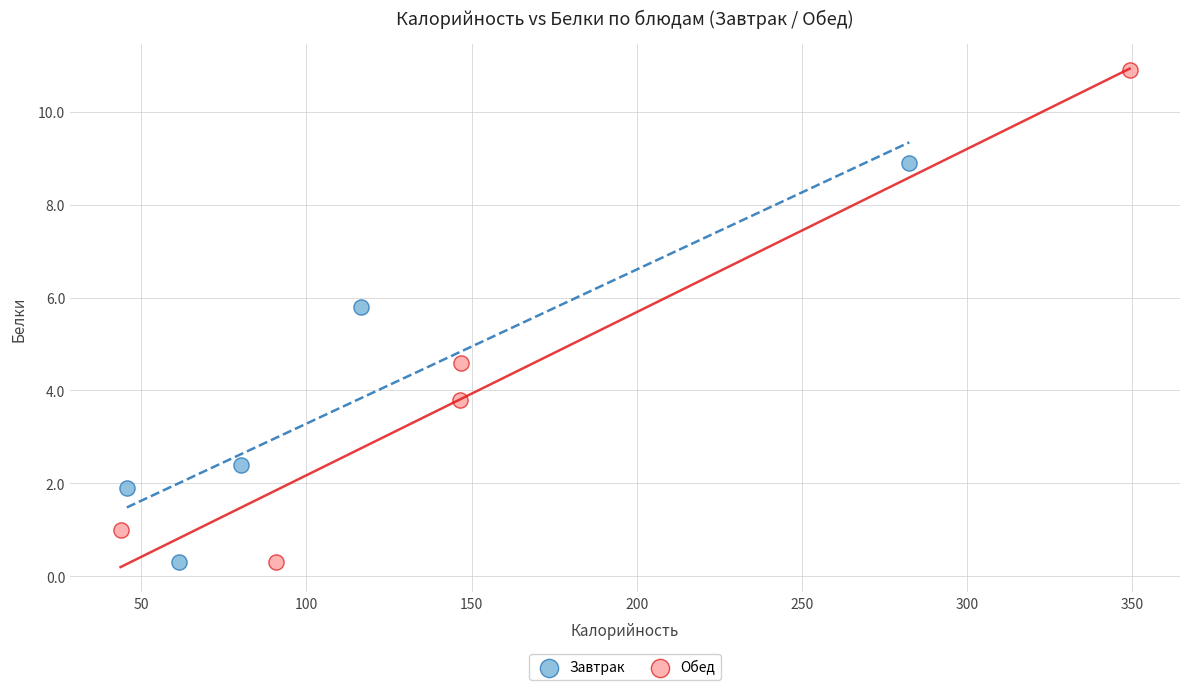

Which series has the largest Y range (max minus min)?

Обед